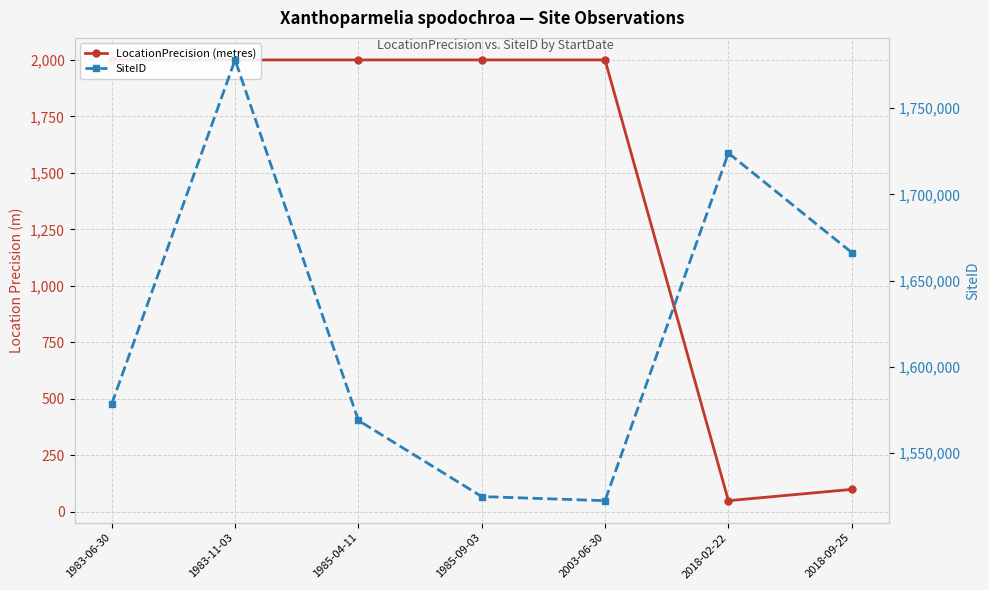

What is the difference between the maximum and second lowest values in the SiteID series?

253285